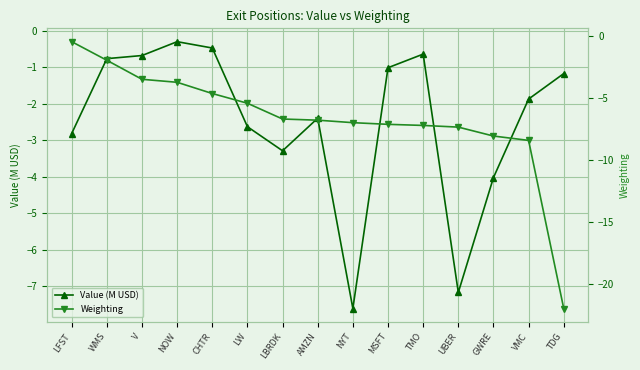

Which series changed the most between CHTR and AMZN?

Weighting